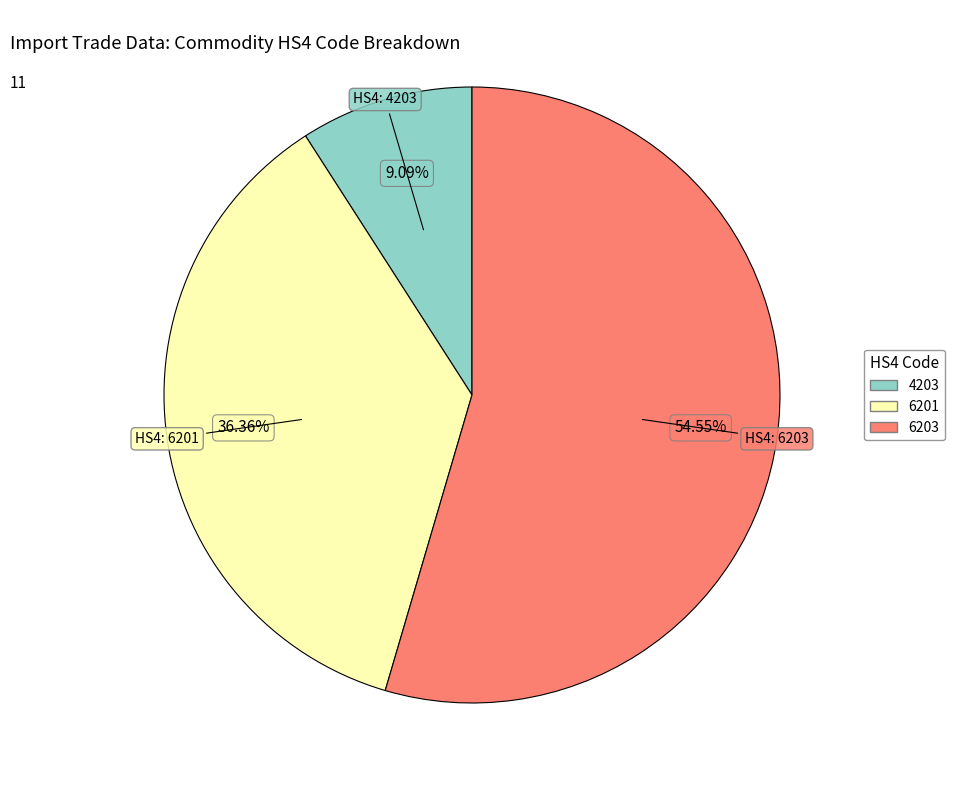

Is there a majority slice in this chart?

Yes